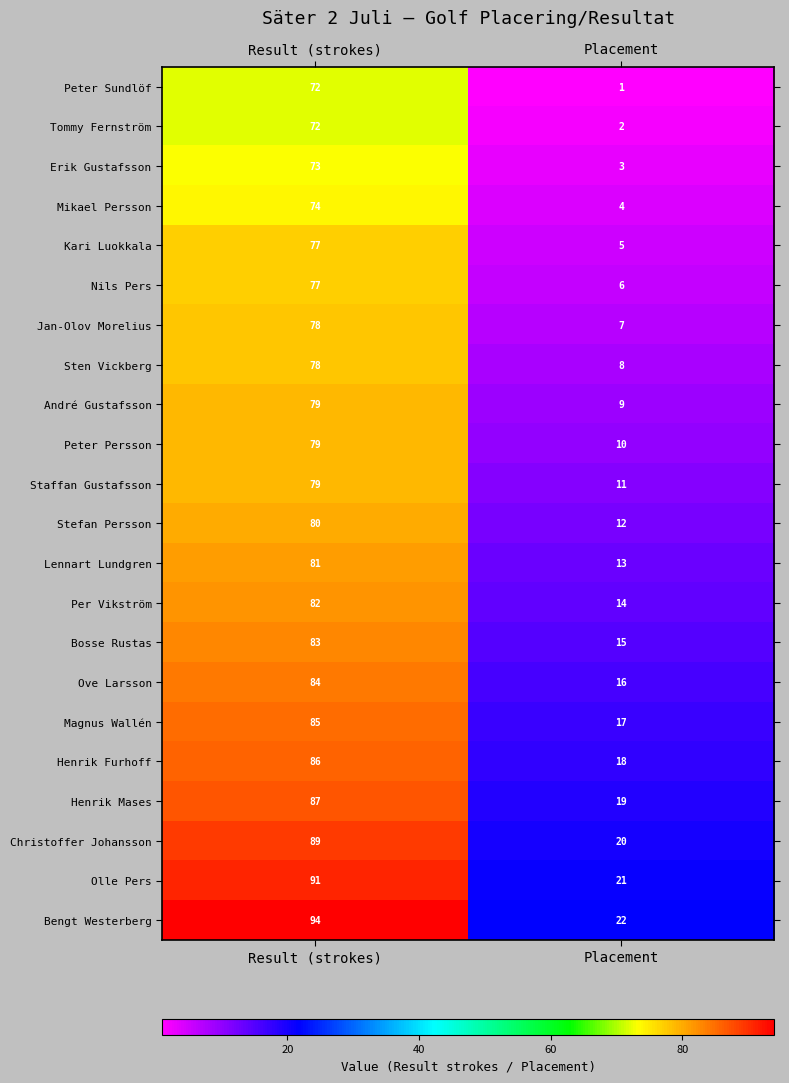

What is the spread (max minus min) of values at Placement?

21